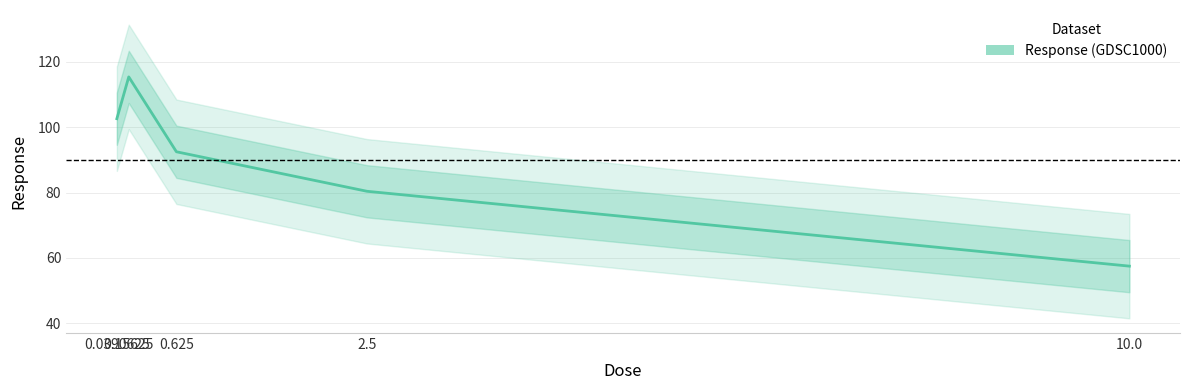

What is the average value?

89.7